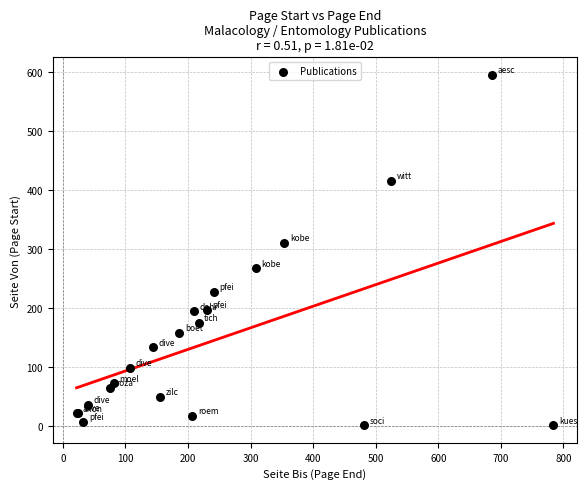

What Y value in the scatter plot is closest to 298?

310